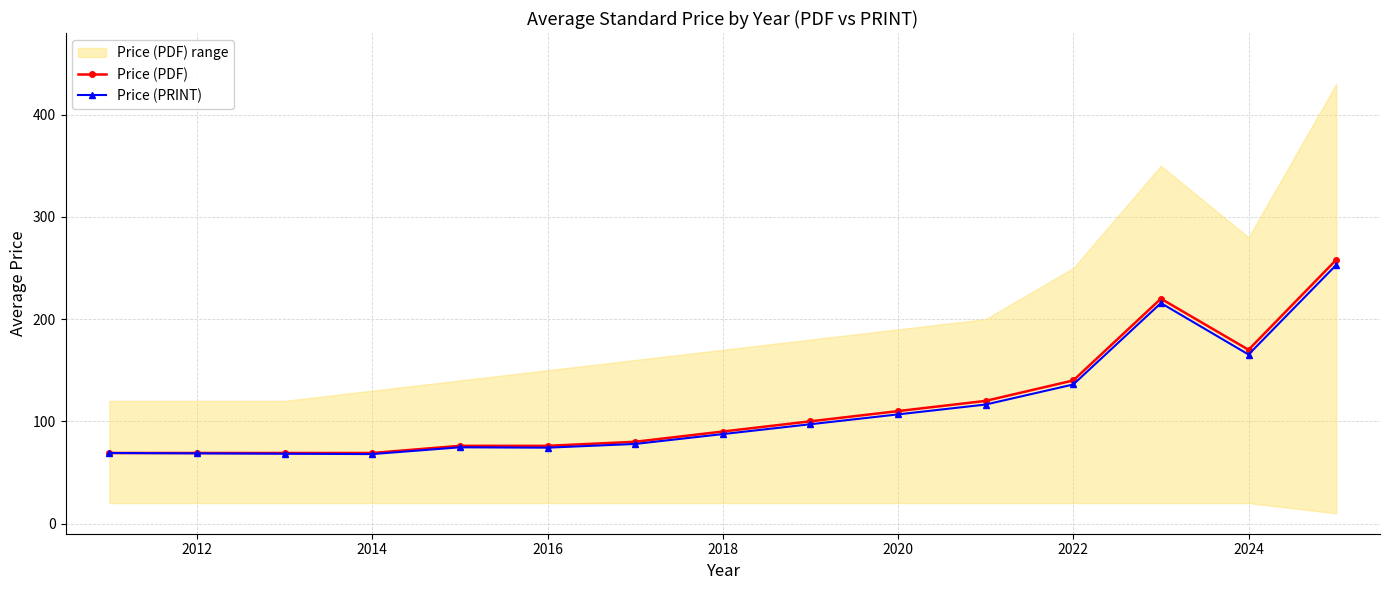

Rank the series by their average value, from lowest to highest.

Price (PRINT), Price (PDF)